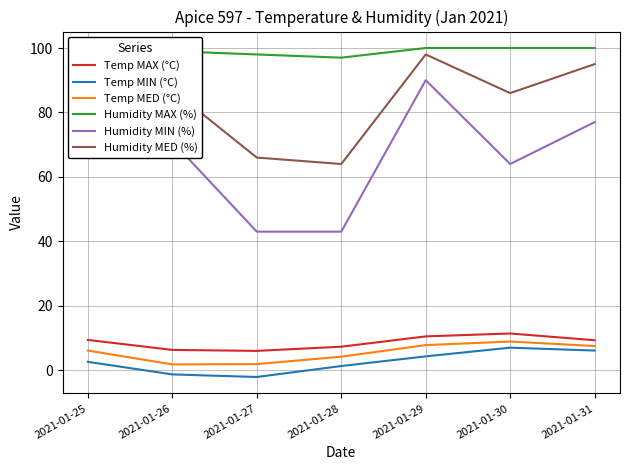

True or false: Temp MIN (°C) and Humidity MED (%) cross at least once.

False